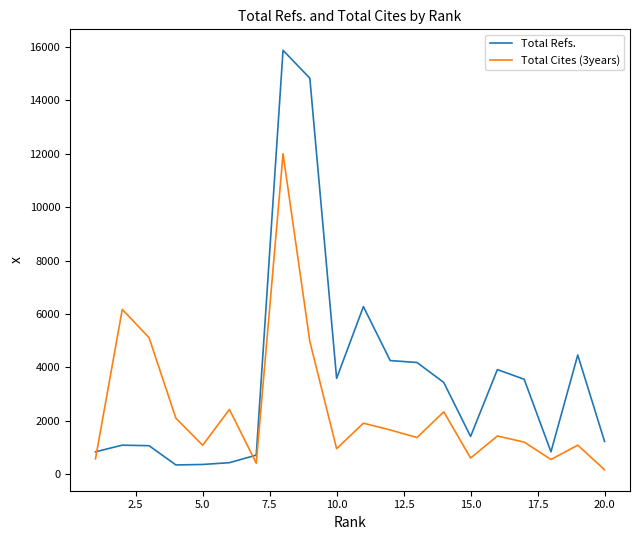

What is the maximum value shown in the chart?

15878